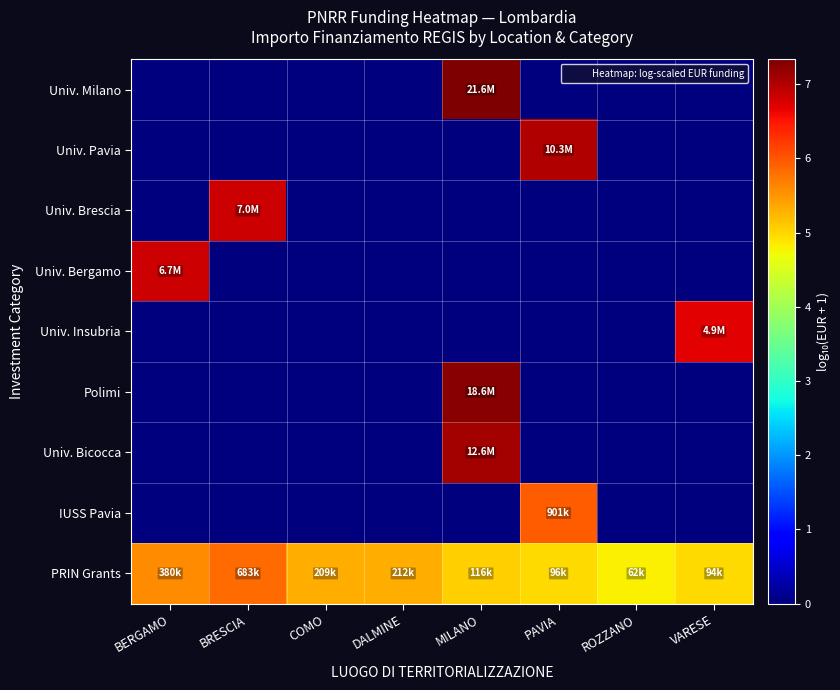

Reading left to right, what are all the values shown in this chart?

Univ. Milano: BERGAMO=0.0	BRESCIA=0.0	COMO=0.0	DALMINE=0.0	MILANO=7.3	PAVIA=0.0	ROZZANO=0.0	VARESE=0.0
Univ. Pavia: BERGAMO=0.0	BRESCIA=0.0	COMO=0.0	DALMINE=0.0	MILANO=0.0	PAVIA=7.0	ROZZANO=0.0	VARESE=0.0
Univ. Brescia: BERGAMO=0.0	BRESCIA=6.8	COMO=0.0	DALMINE=0.0	MILANO=0.0	PAVIA=0.0	ROZZANO=0.0	VARESE=0.0
Univ. Bergamo: BERGAMO=6.8	BRESCIA=0.0	COMO=0.0	DALMINE=0.0	MILANO=0.0	PAVIA=0.0	ROZZANO=0.0	VARESE=0.0
Univ. Insubria: BERGAMO=0.0	BRESCIA=0.0	COMO=0.0	DALMINE=0.0	MILANO=0.0	PAVIA=0.0	ROZZANO=0.0	VARESE=6.7
Polimi: BERGAMO=0.0	BRESCIA=0.0	COMO=0.0	DALMINE=0.0	MILANO=7.3	PAVIA=0.0	ROZZANO=0.0	VARESE=0.0
Univ. Bicocca: BERGAMO=0.0	BRESCIA=0.0	COMO=0.0	DALMINE=0.0	MILANO=7.1	PAVIA=0.0	ROZZANO=0.0	VARESE=0.0
IUSS Pavia: BERGAMO=0.0	BRESCIA=0.0	COMO=0.0	DALMINE=0.0	MILANO=0.0	PAVIA=6.0	ROZZANO=0.0	VARESE=0.0
PRIN Grants: BERGAMO=5.6	BRESCIA=5.8	COMO=5.3	DALMINE=5.3	MILANO=5.1	PAVIA=5.0	ROZZANO=4.8	VARESE=5.0